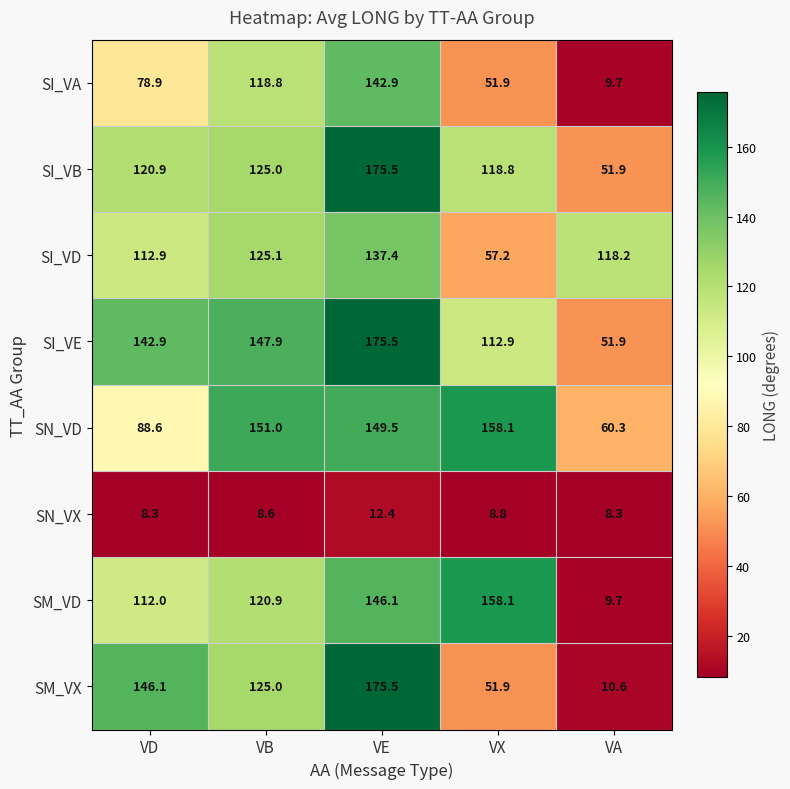

Where is SN_VD nearest to the value 109?

VD